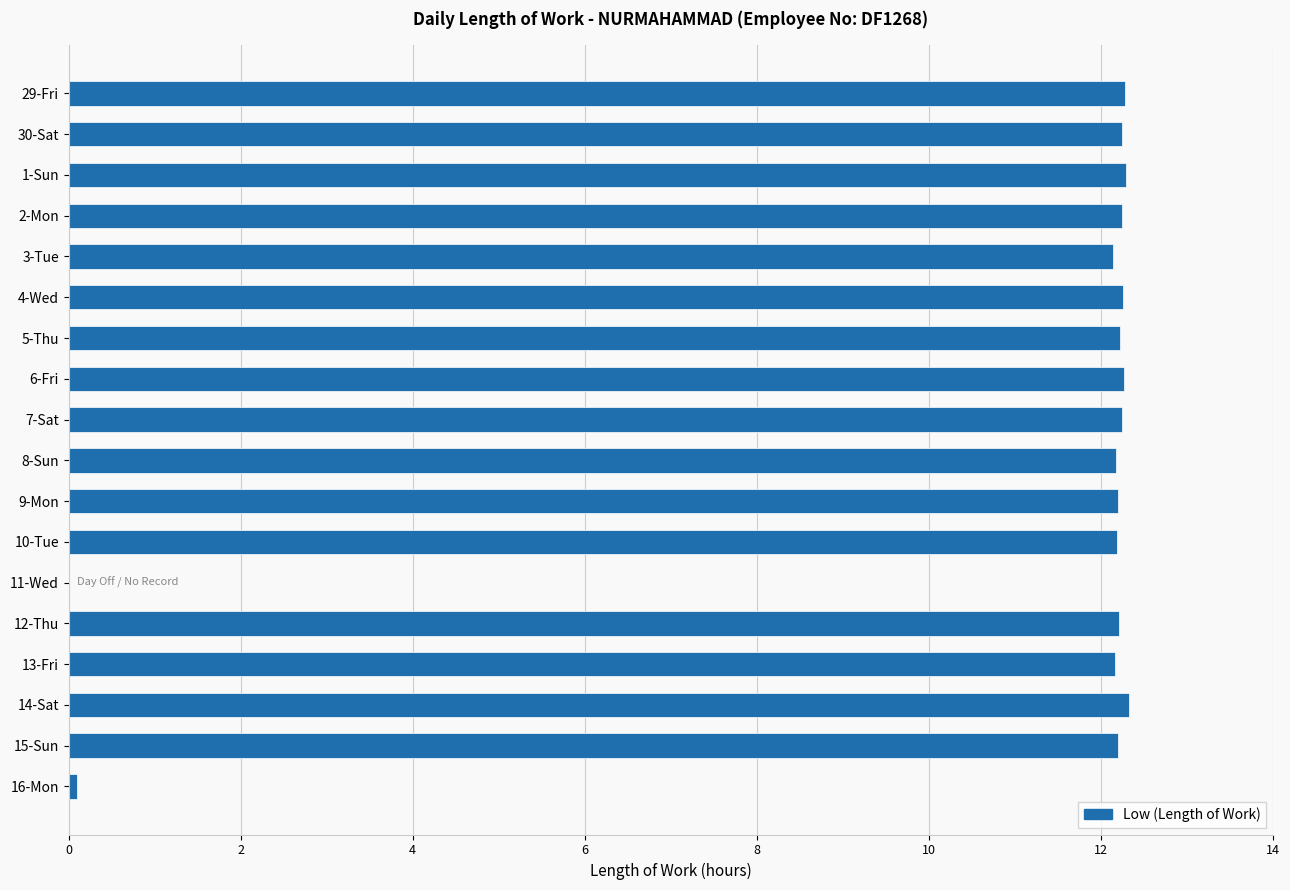

What is the maximum value shown in the chart?

12.3